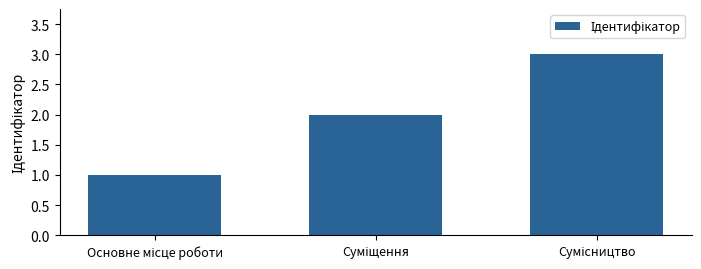

Are the bars grouped side by side (vs. stacked)?

No